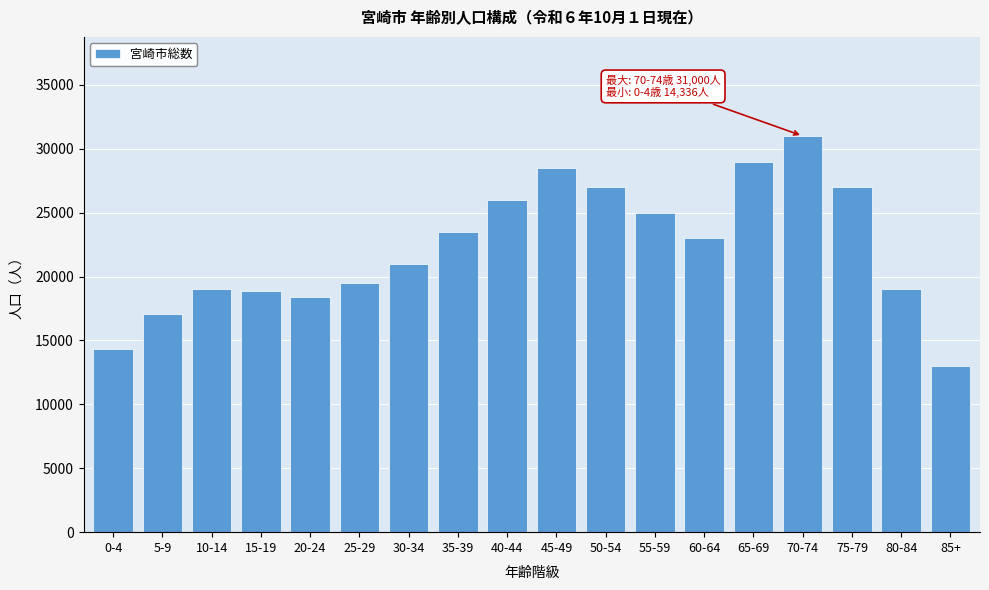

What is the greatest value displayed?

31000